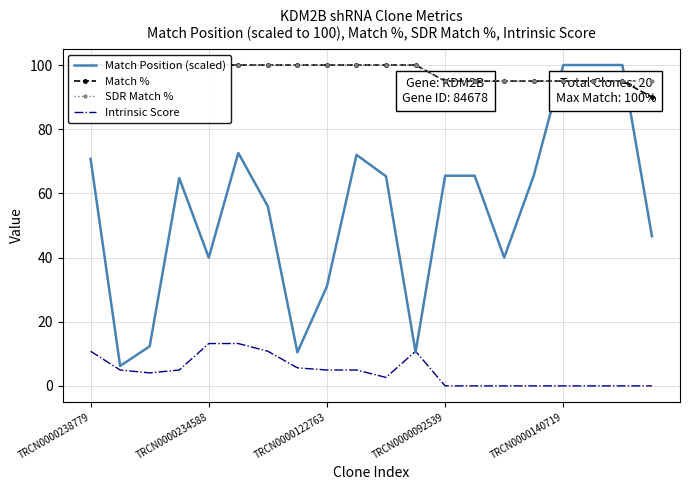

True or false: Intrinsic Score has a value of -6.9 at TRCN0000092539.

False